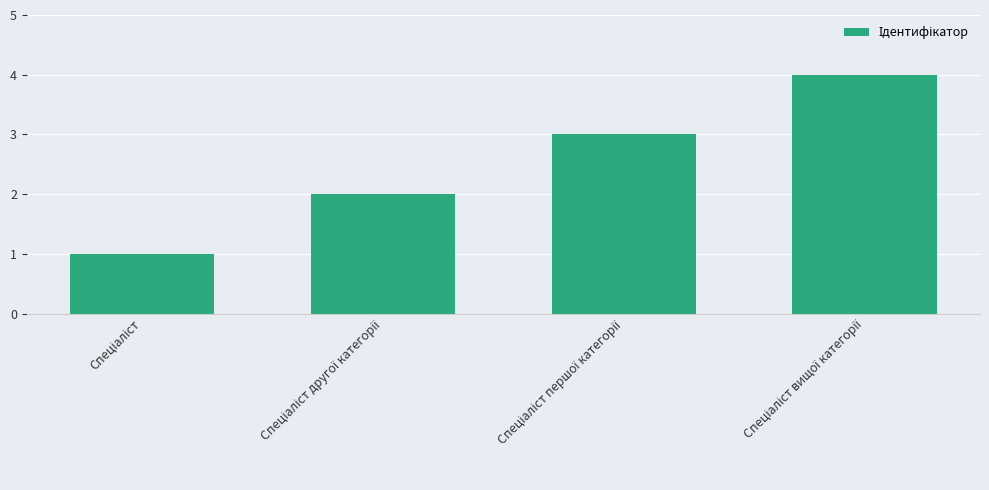

What is the difference between the maximum and minimum values?

3